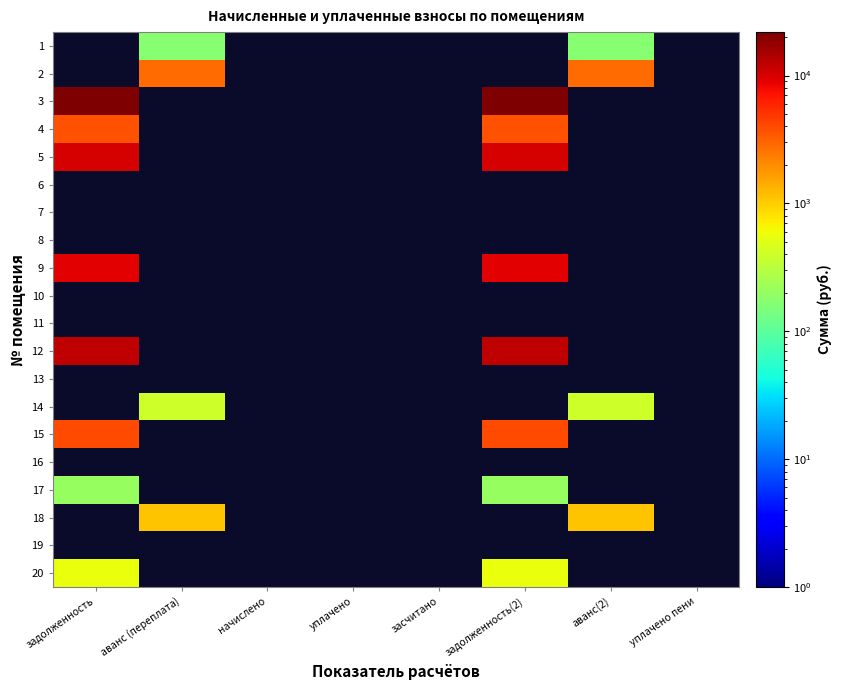

Which label corresponds to the smallest value in the chart?

аванс (переплата)